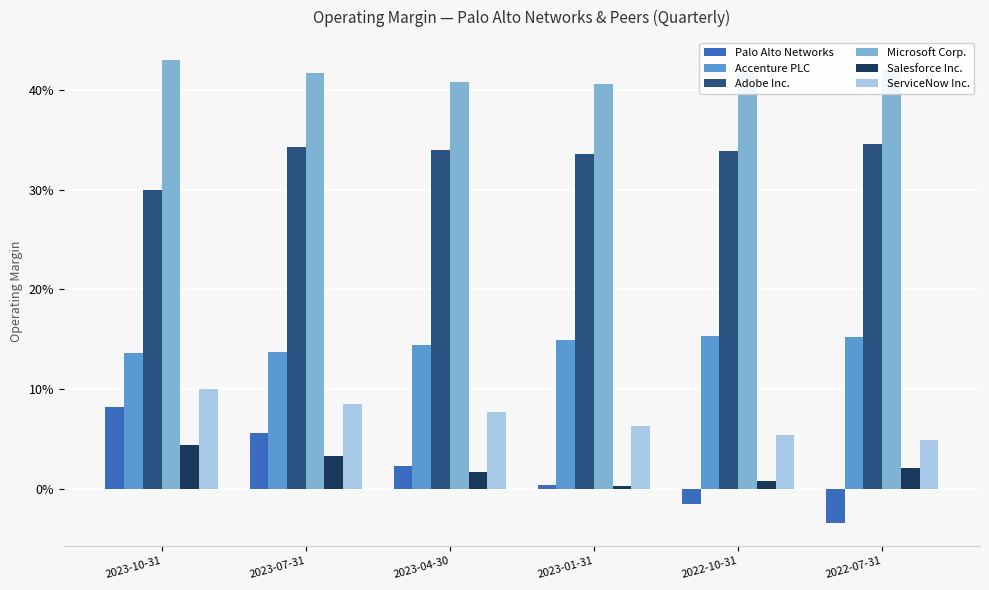

Are the bars horizontal?

No